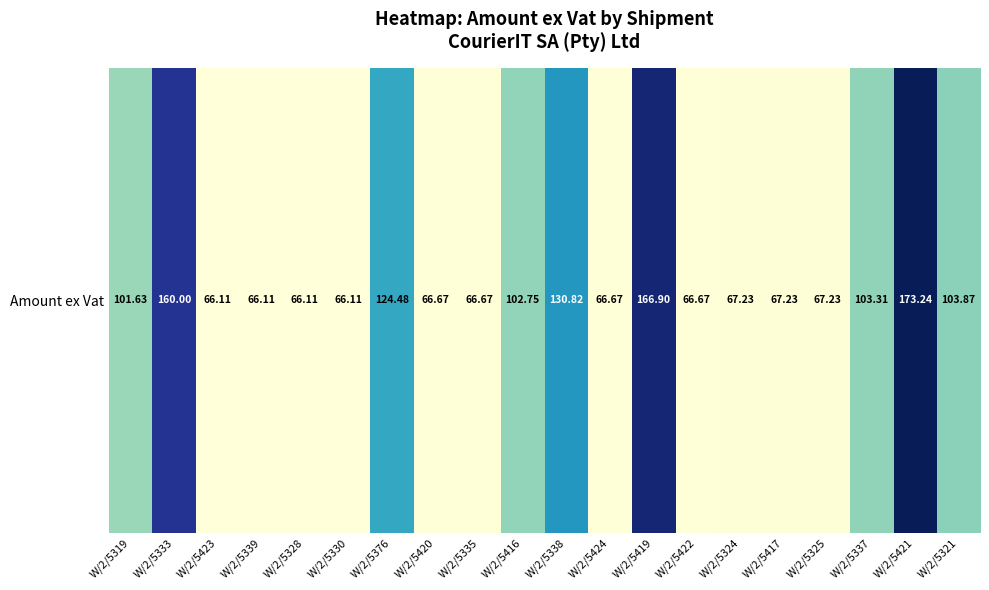

Rank the categories by value from highest to lowest.

W/2/5421, W/2/5419, W/2/5333, W/2/5338, W/2/5376, W/2/5321, W/2/5337, W/2/5416, W/2/5319, W/2/5324, W/2/5417, W/2/5325, W/2/5420, W/2/5335, W/2/5424, W/2/5422, W/2/5423, W/2/5339, W/2/5328, W/2/5330